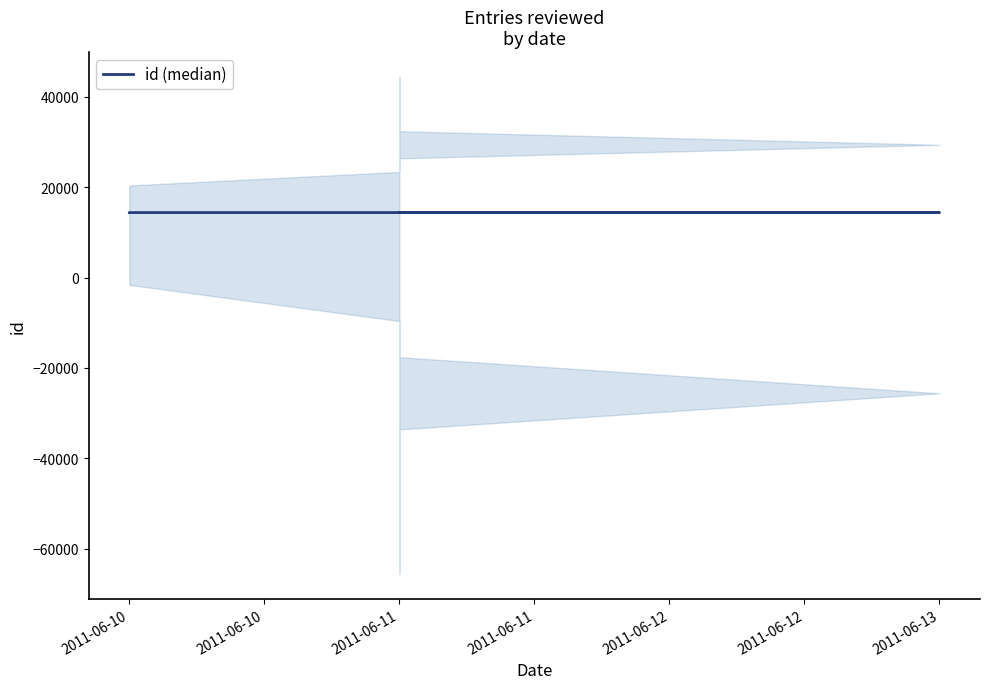

What is the label of the 5th point from the right?

2011-06-11